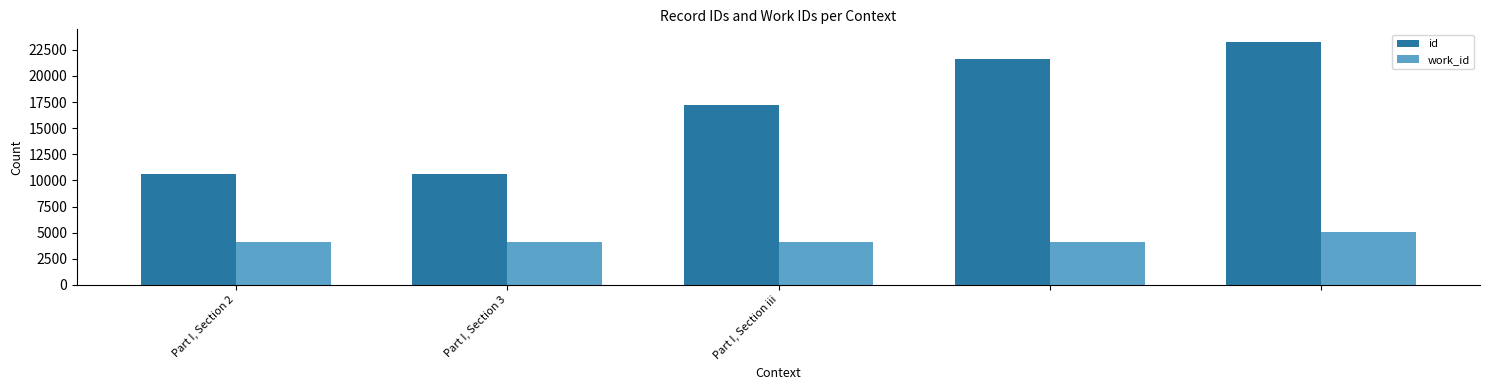

Rank the series by their maximum value, from lowest to highest.

work_id, id